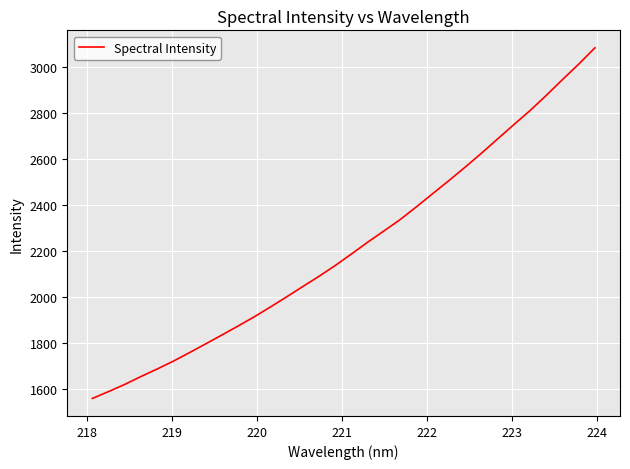

What is the smallest value displayed?

1559.7